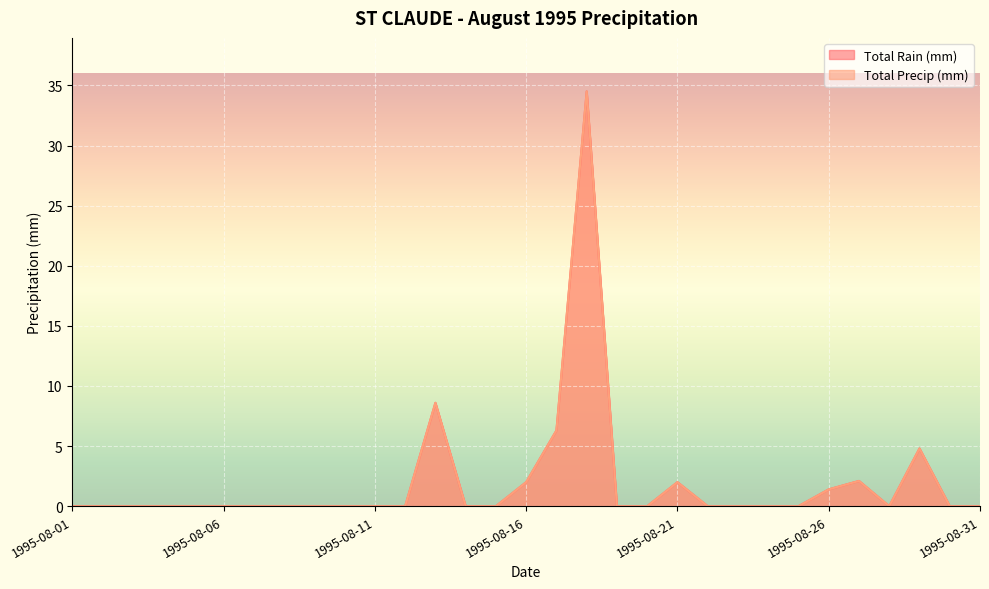

What are all the series names shown in the legend?

Total Rain (mm), Total Precip (mm)